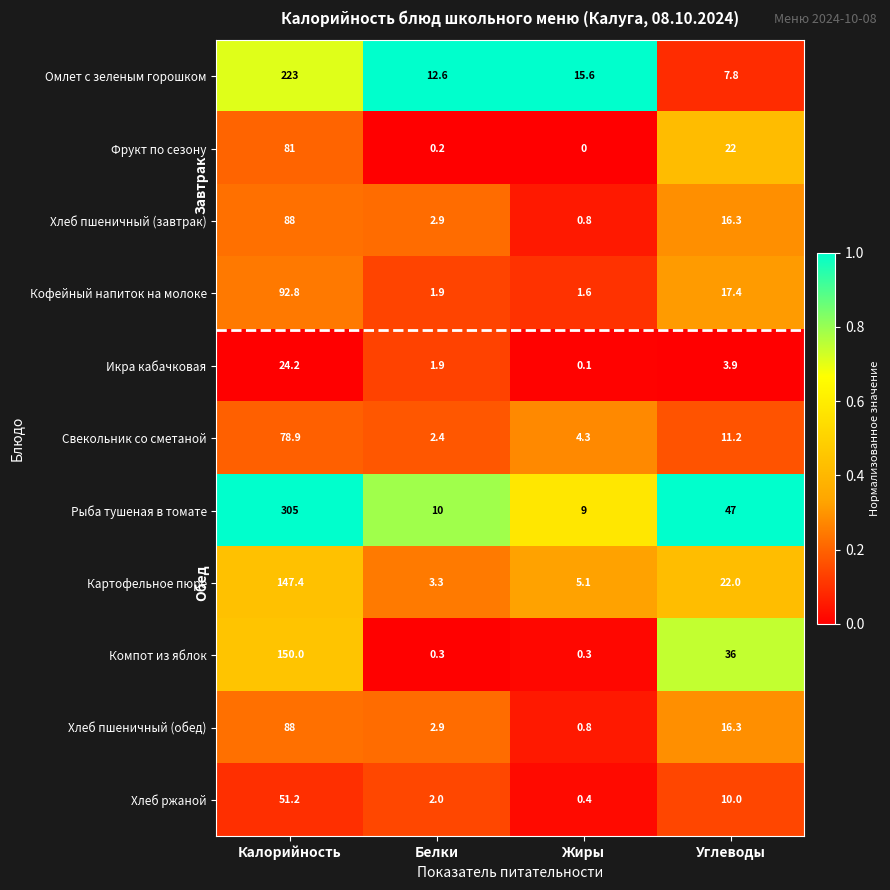

What is the sum of the Фрукт по сезону values at Жиры and Калорийность?

81.0